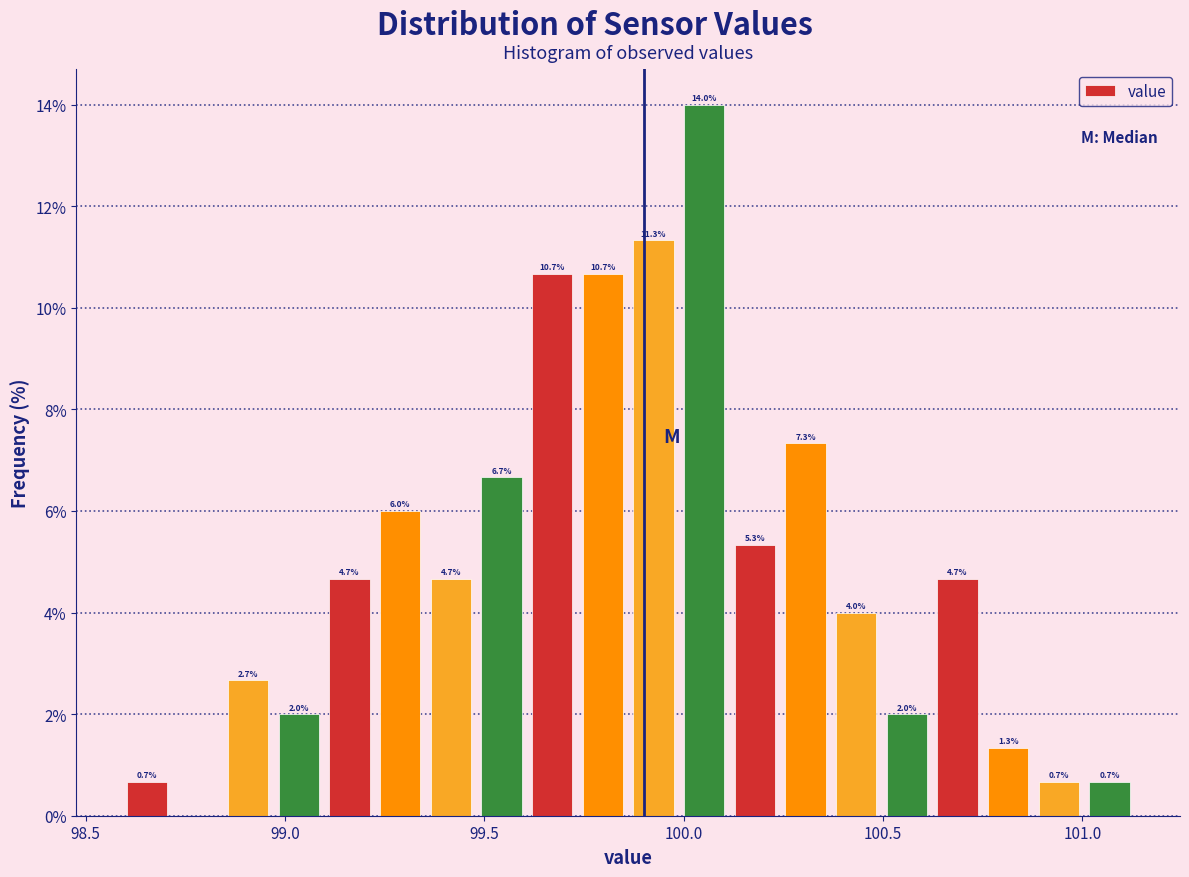

Read against the x-axis, roughly where is the centre of the tallest bar?

100.05